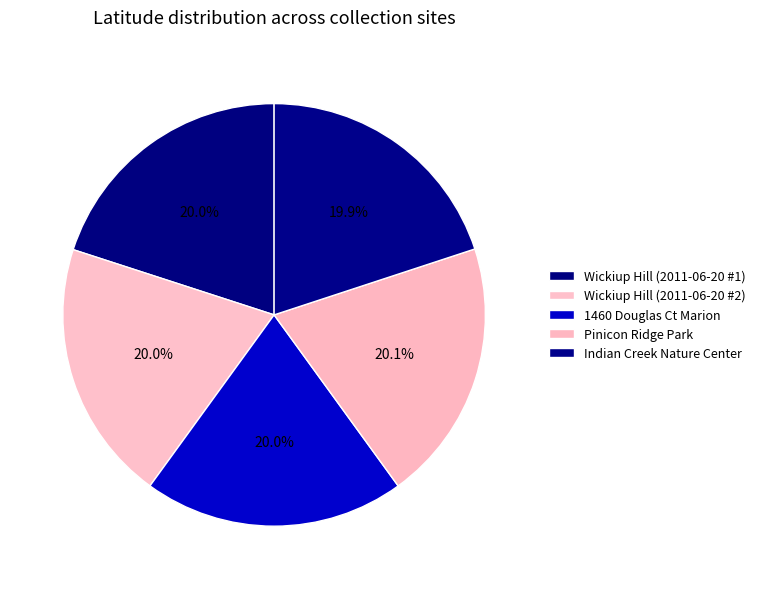

How many segments does this pie chart have?

5